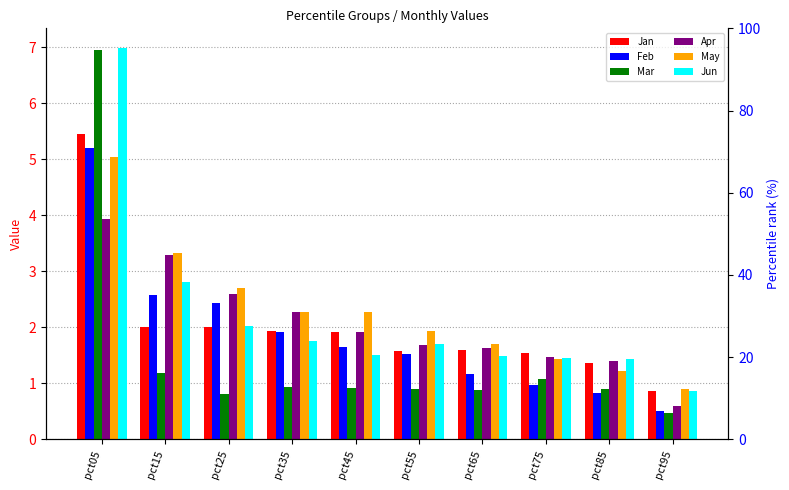

At how many categories does at least one series exceed 5?

1